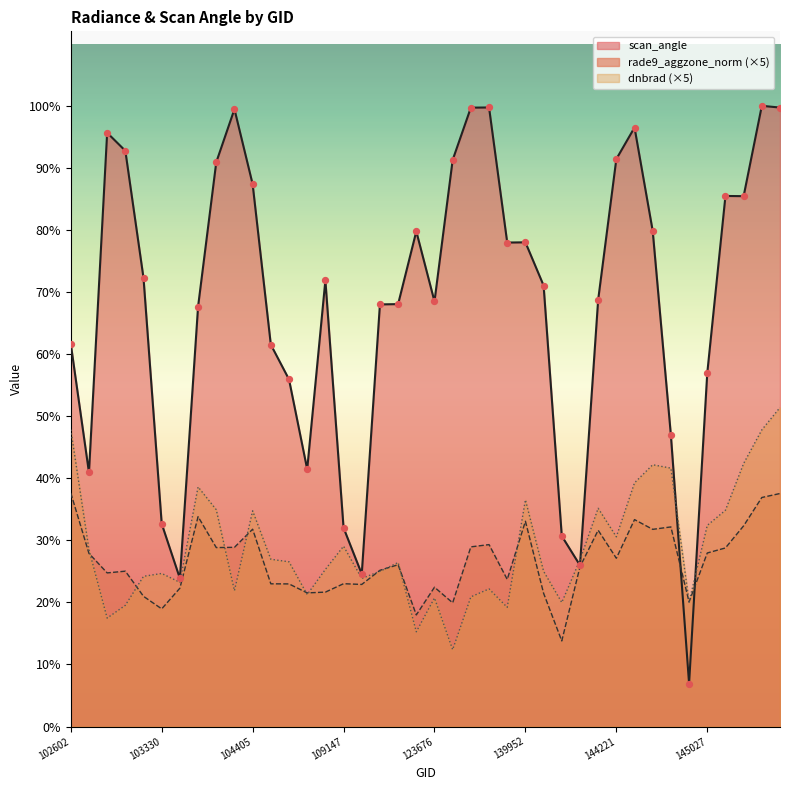

Which series has the widest spread of Y values?

scan_angle